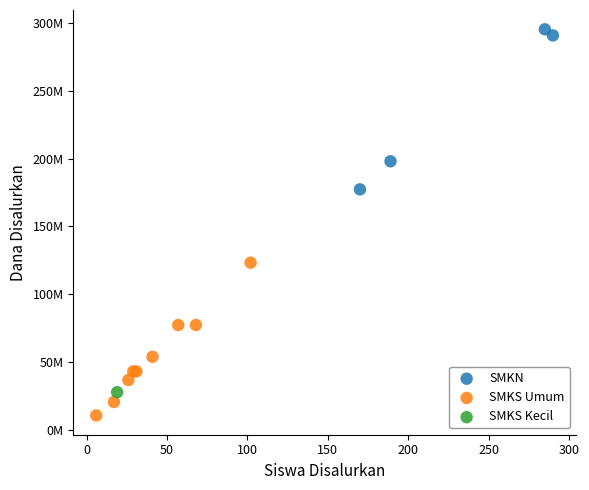

What are all the series names shown in the legend?

SMKN, SMKS Umum, SMKS Kecil